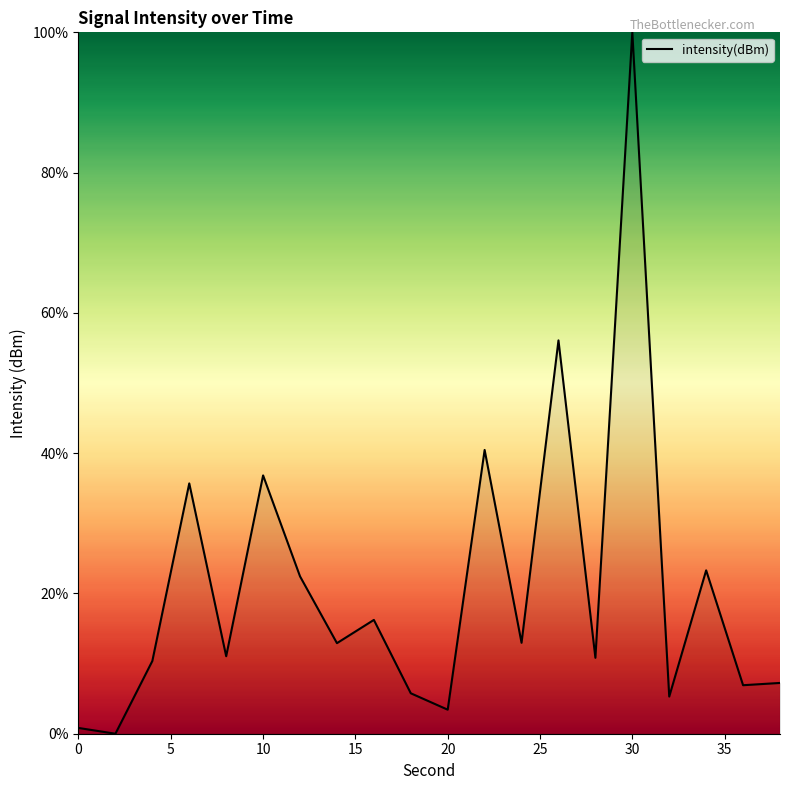

What is the greatest value displayed?

100.0